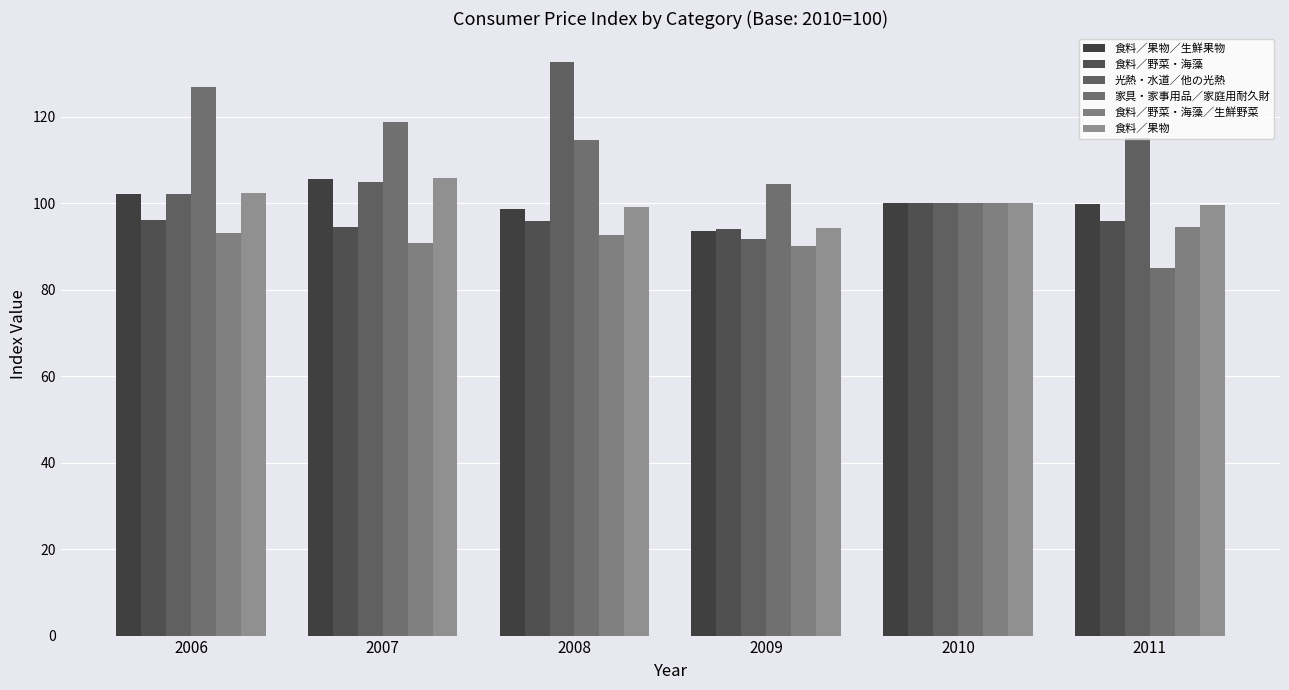

At which category is the sum across all series the highest?

2008